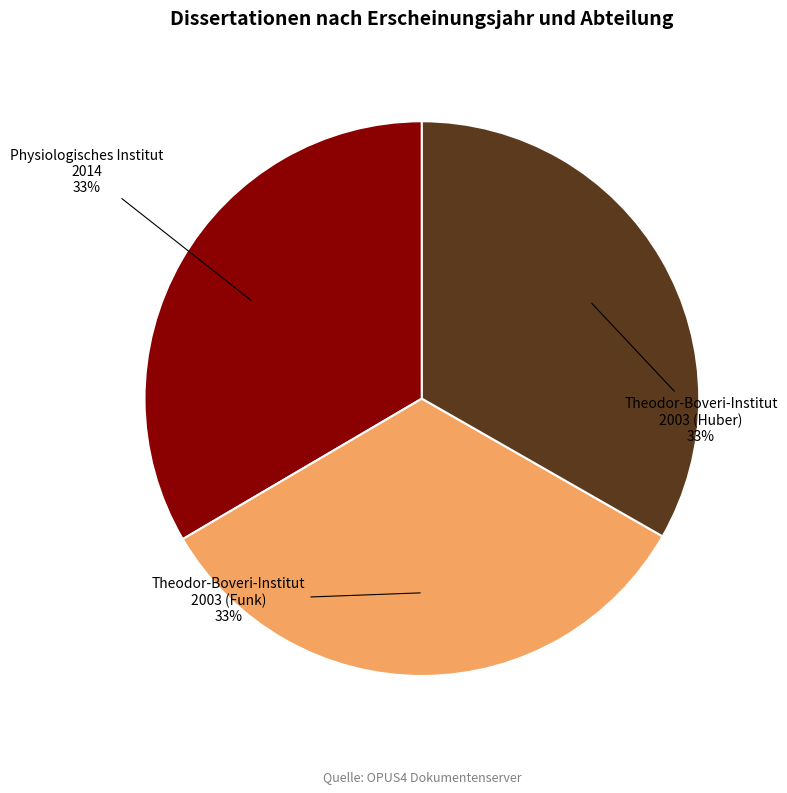

To the nearest percent, what is the average slice percentage?

33%